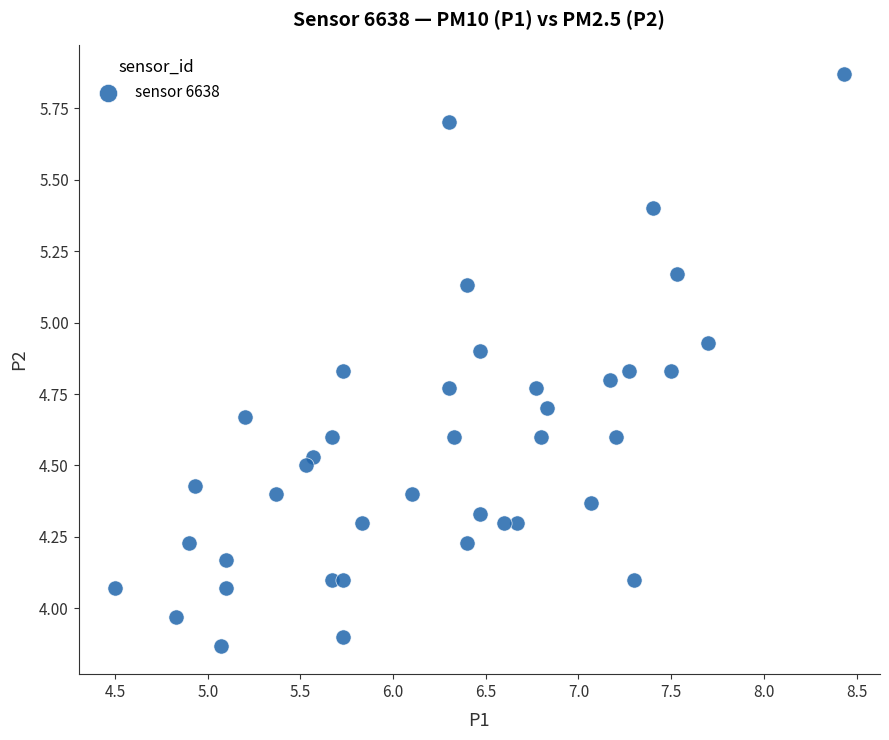

What is the range of Y values (max minus min)?

2.0